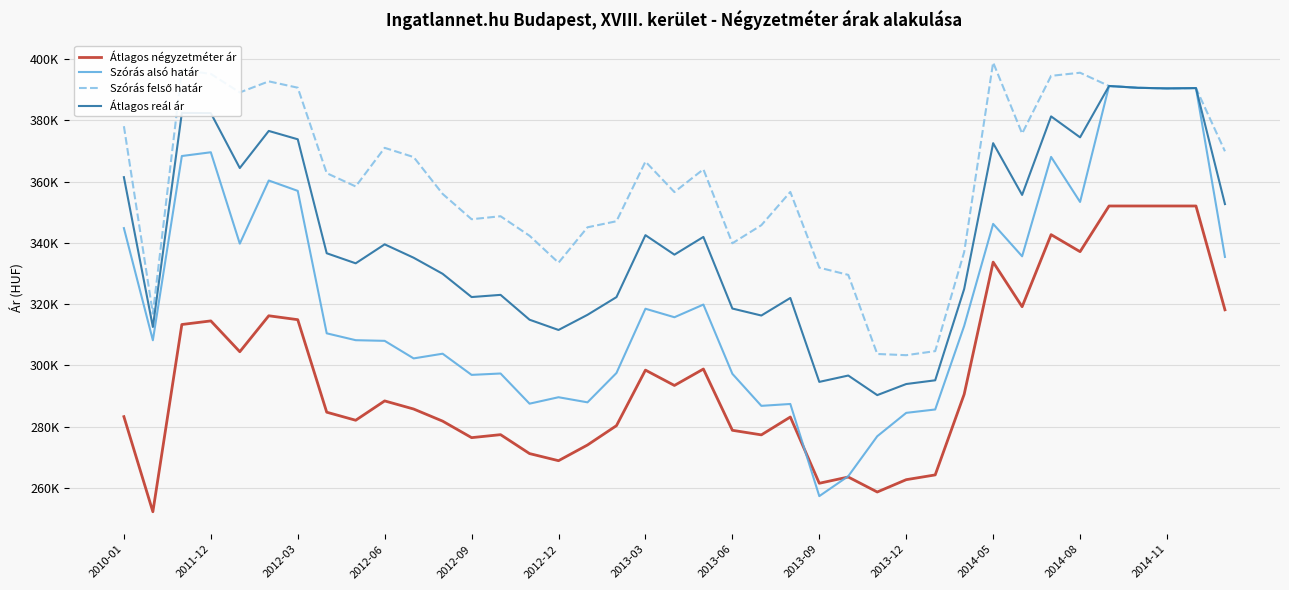

Does the chart have visible grid lines?

Yes